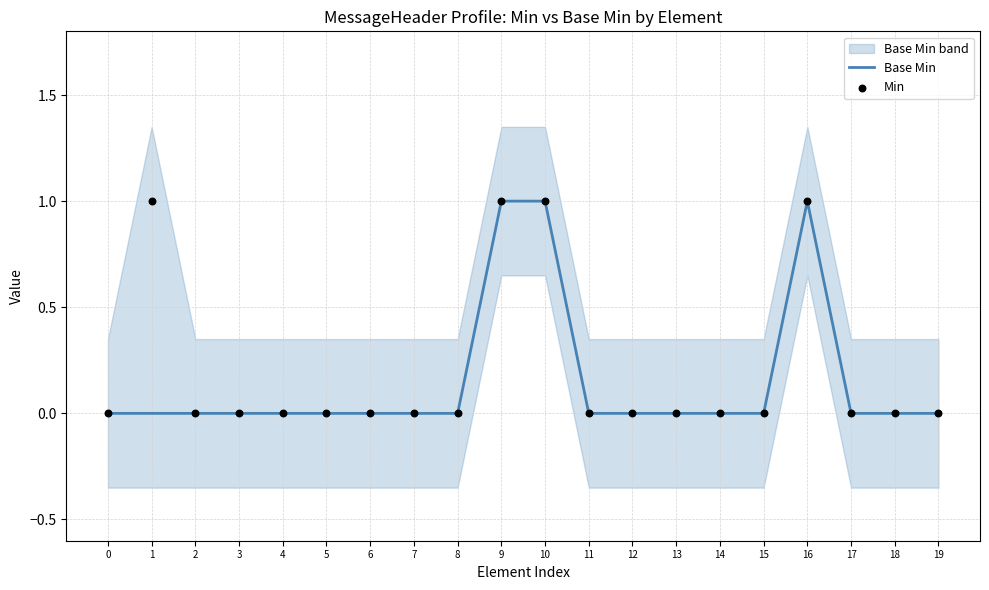

Is the value of Min at 10 greater than the value of Base Min at 14?

Yes